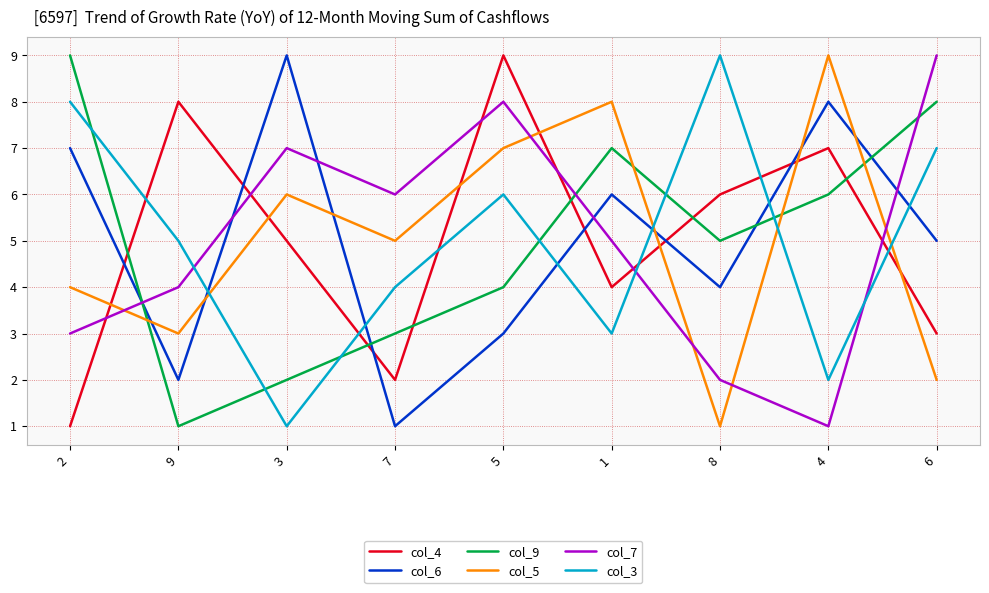

At which category does col_6 reach its first local peak?

3